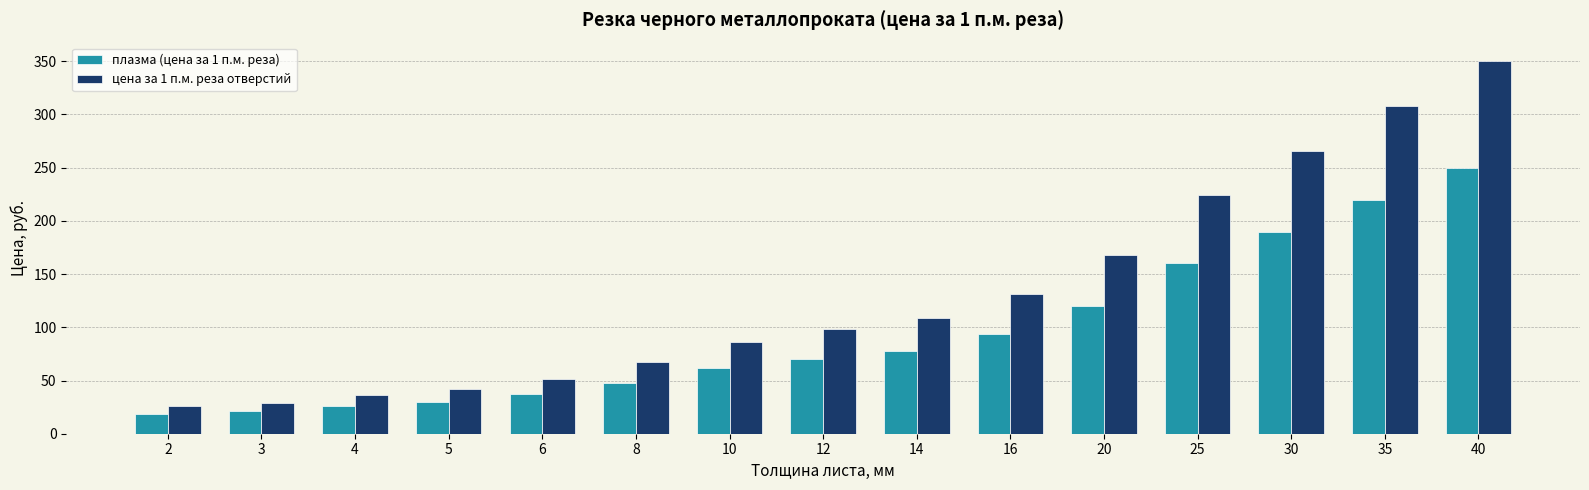

What is the greatest value displayed?

350